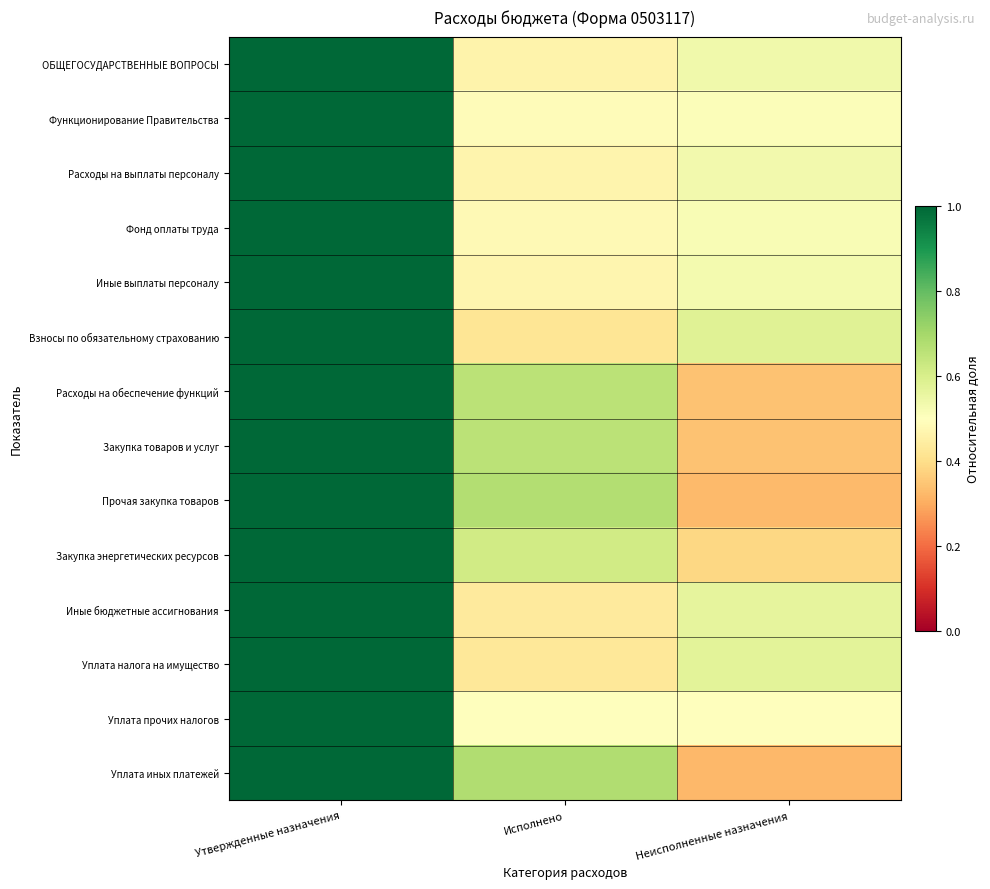

Reading left to right, extract all data points from this chart.

ОБЩЕГОСУДАРСТВЕННЫЕ ВОПРОСЫ: Утвержденные назначения=1.0	Исполнено=0.5	Неисполненные назначения=0.5
Функционирование Правительства: Утвержденные назначения=1.0	Исполнено=0.5	Неисполненные назначения=0.5
Расходы на выплаты персоналу: Утвержденные назначения=1.0	Исполнено=0.5	Неисполненные назначения=0.5
Фонд оплаты труда: Утвержденные назначения=1.0	Исполнено=0.5	Неисполненные назначения=0.5
Иные выплаты персоналу: Утвержденные назначения=1.0	Исполнено=0.5	Неисполненные назначения=0.5
Взносы по обязательному страхованию: Утвержденные назначения=1.0	Исполнено=0.4	Неисполненные назначения=0.6
Расходы на обеспечение функций: Утвержденные назначения=1.0	Исполнено=0.7	Неисполненные назначения=0.3
Закупка товаров и услуг: Утвержденные назначения=1.0	Исполнено=0.7	Неисполненные назначения=0.3
Прочая закупка товаров: Утвержденные назначения=1.0	Исполнено=0.7	Неисполненные назначения=0.3
Закупка энергетических ресурсов: Утвержденные назначения=1.0	Исполнено=0.6	Неисполненные назначения=0.4
Иные бюджетные ассигнования: Утвержденные назначения=1.0	Исполнено=0.4	Неисполненные назначения=0.6
Уплата налога на имущество: Утвержденные назначения=1.0	Исполнено=0.4	Неисполненные назначения=0.6
Уплата прочих налогов: Утвержденные назначения=1.0	Исполнено=0.5	Неисполненные назначения=0.5
Уплата иных платежей: Утвержденные назначения=1.0	Исполнено=0.7	Неисполненные назначения=0.3